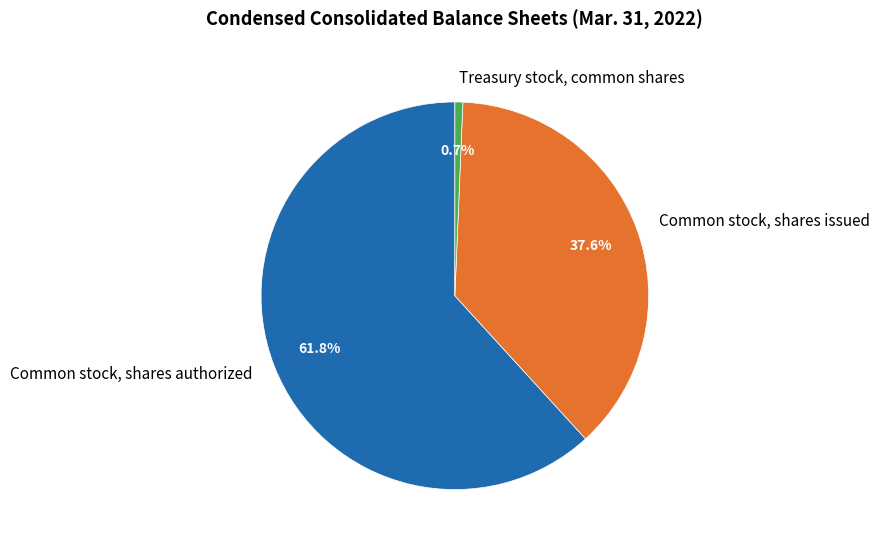

To the nearest percent, what is the average slice percentage?

33%